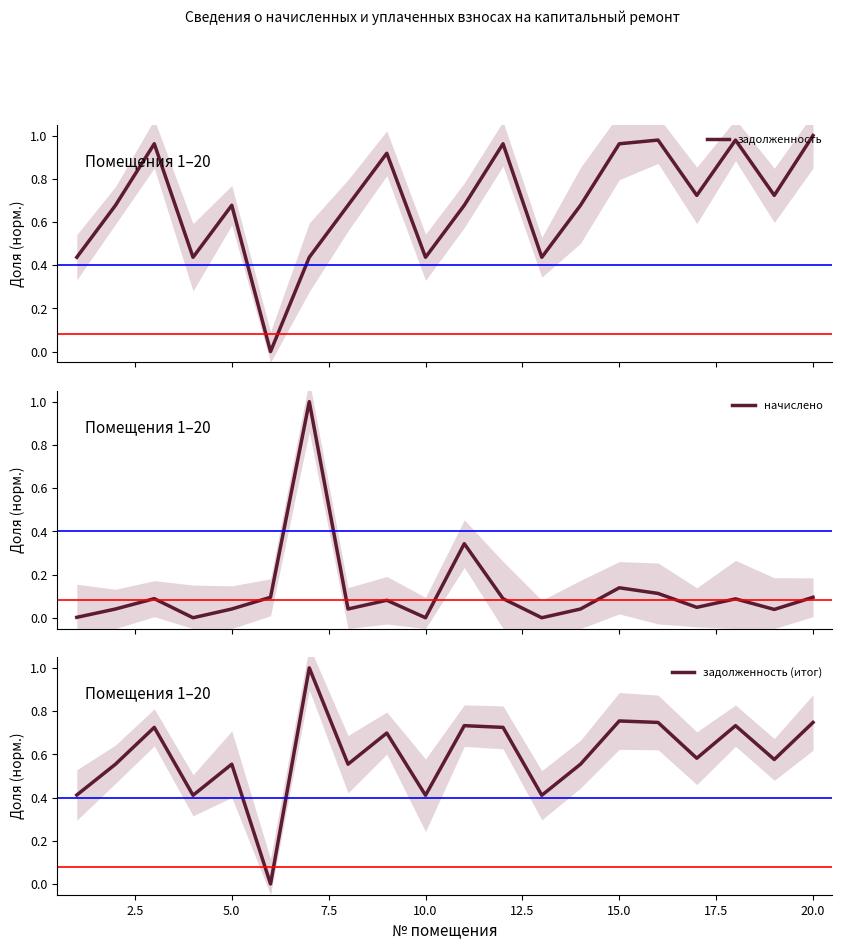

What is the maximum value shown in the chart?

1.0